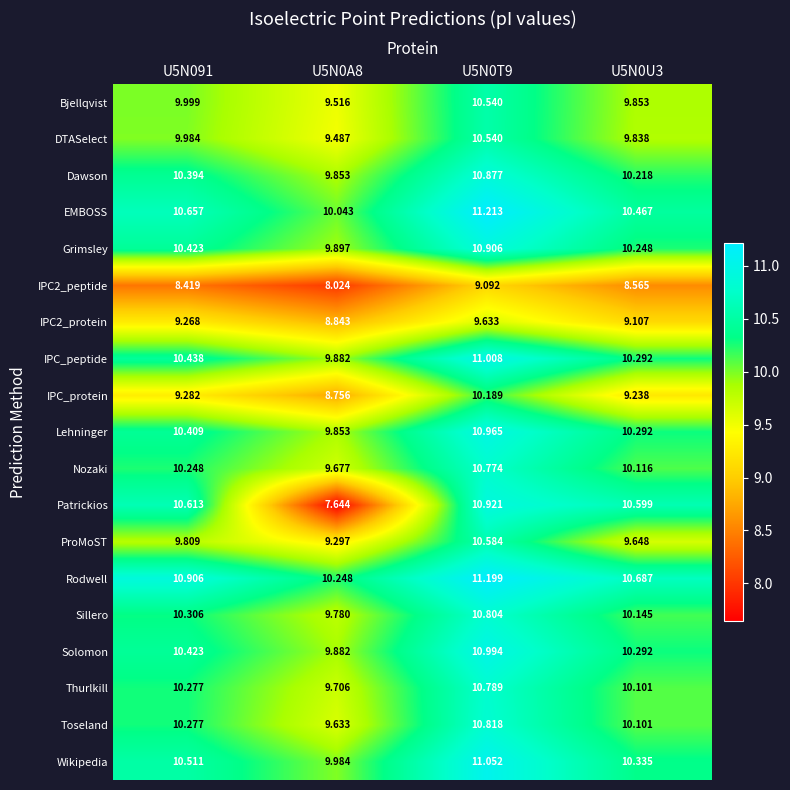

Count the number of categories in the chart.

4